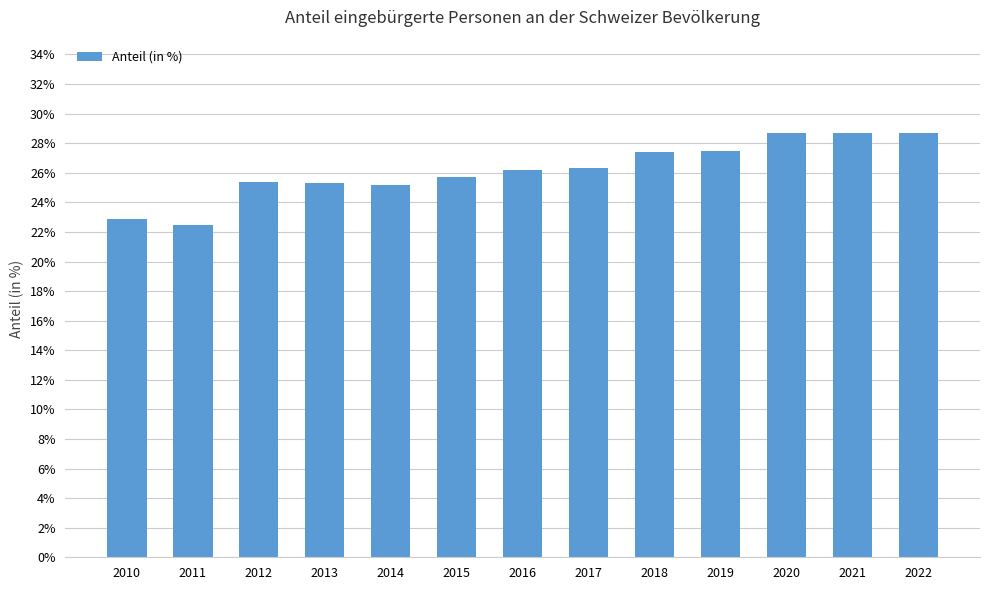

What is the difference between the second highest and minimum values?

6.2